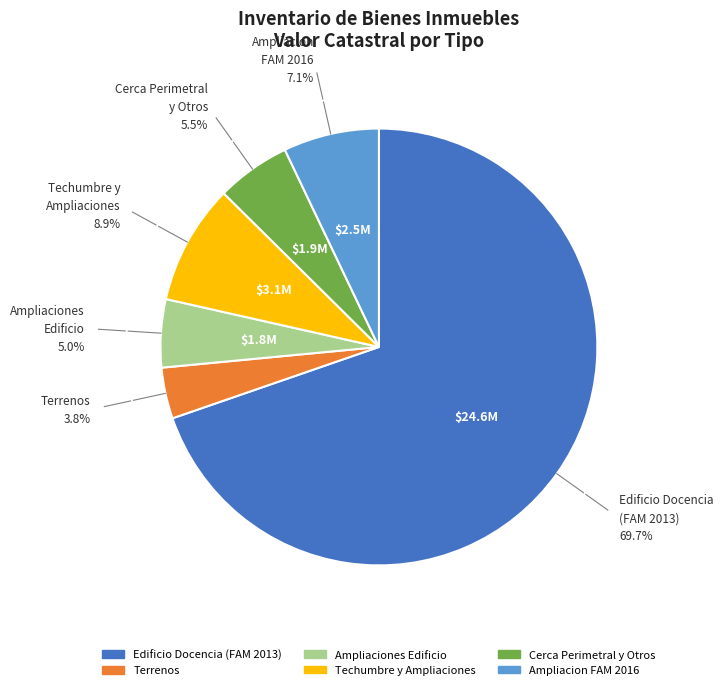

Is there a majority slice in this chart?

Yes